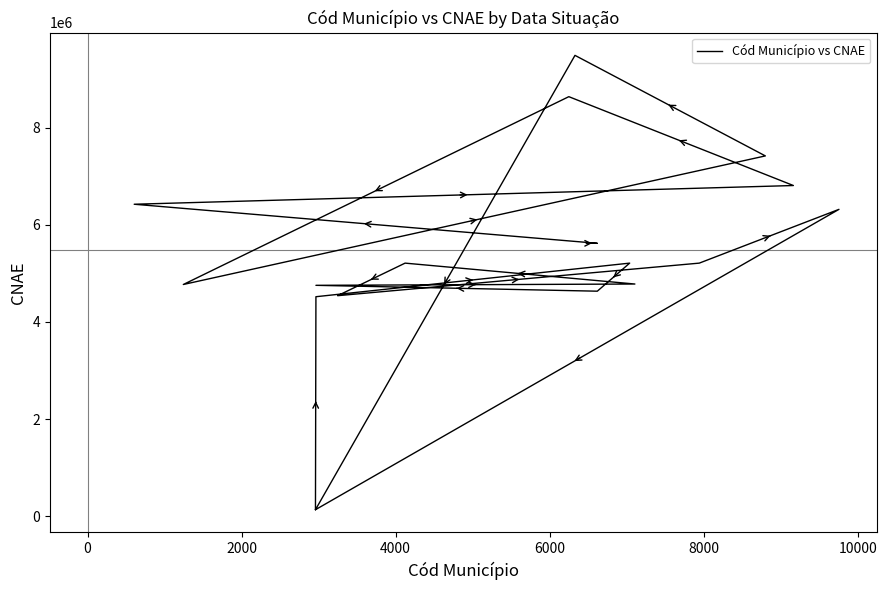

True or false: the data shows 9037070 at 15.

False